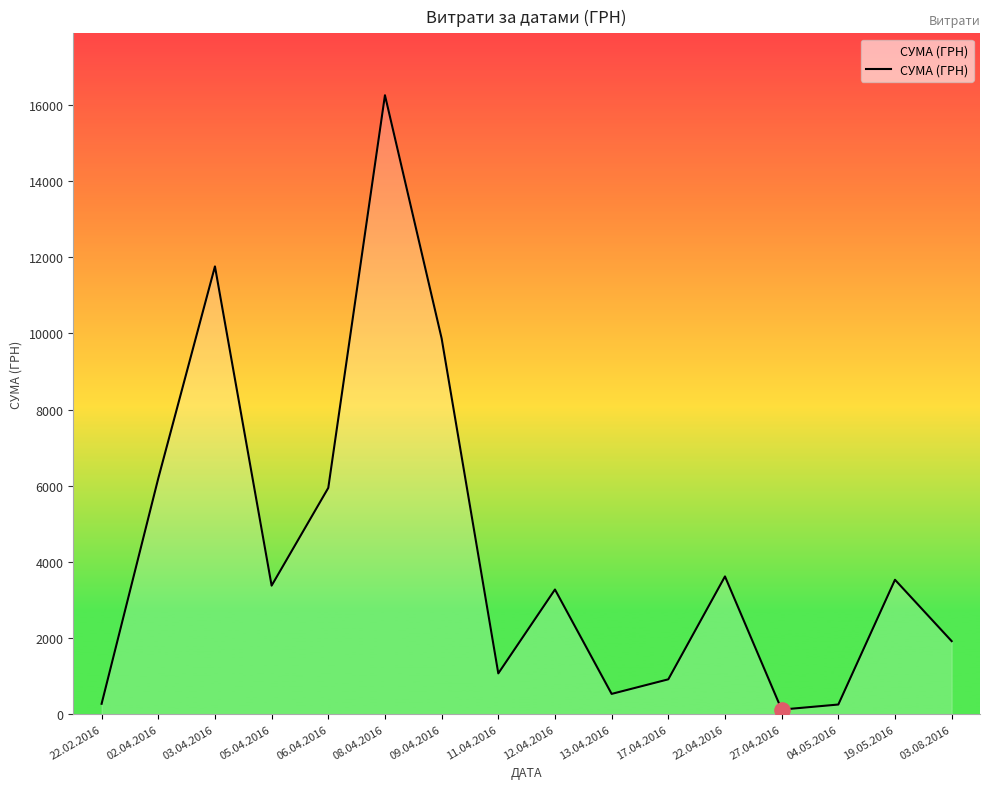

What is the change in value from 02.04.2016 to 04.05.2016?

-5941.7